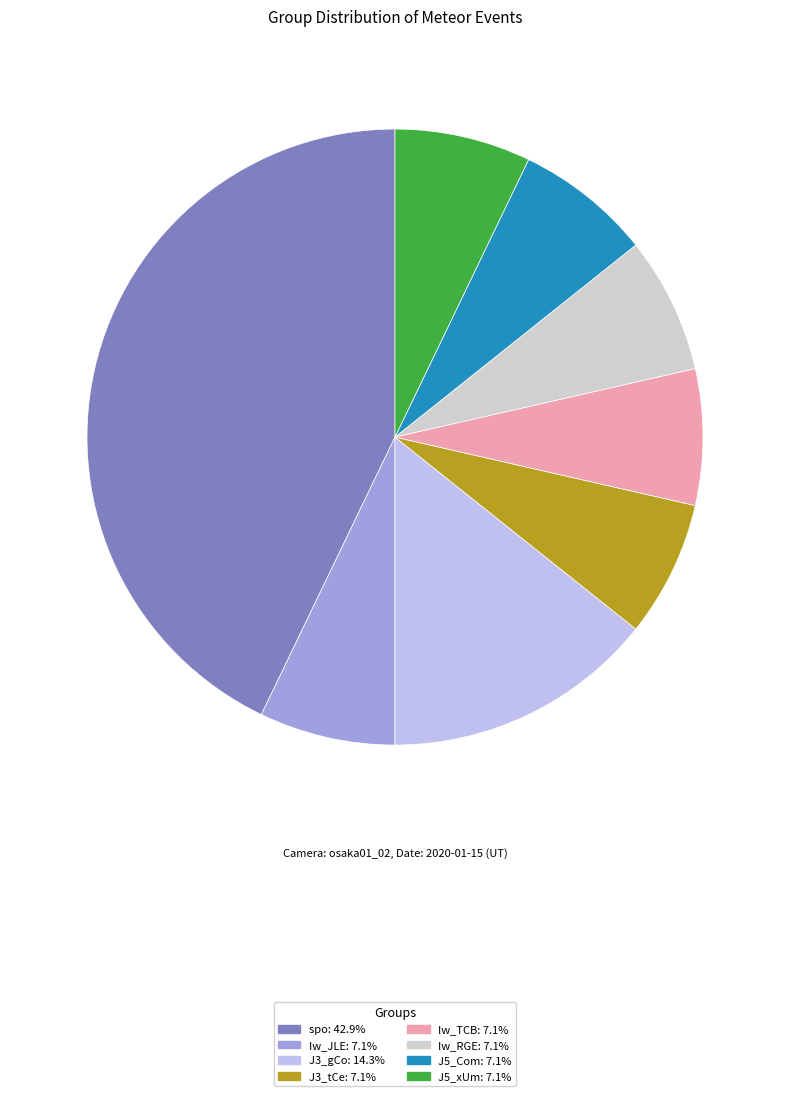

Which slice is the largest?

spo